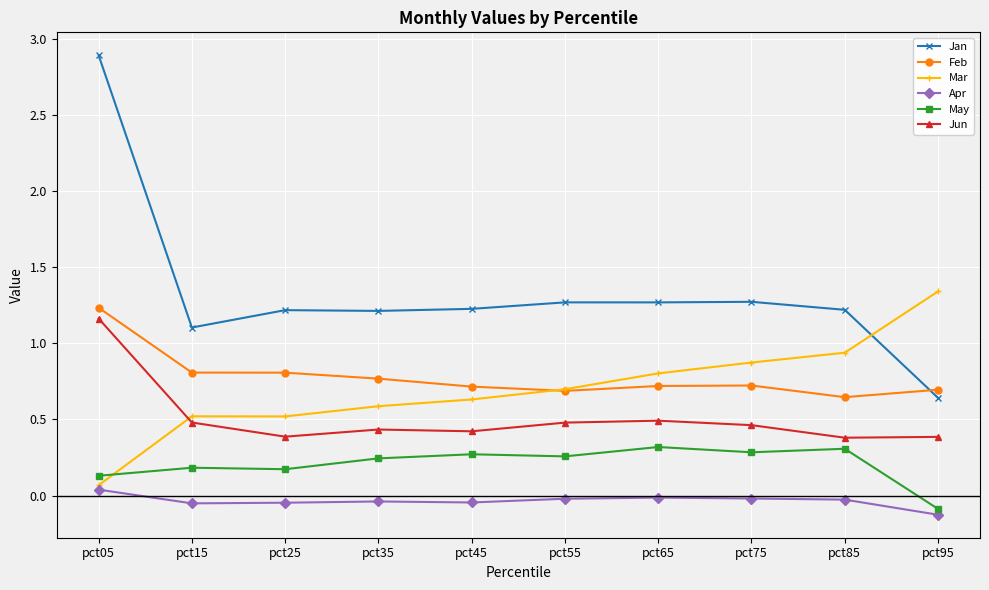

Rank the series at pct85 from highest to lowest value.

Jan, Mar, Feb, Jun, May, Apr